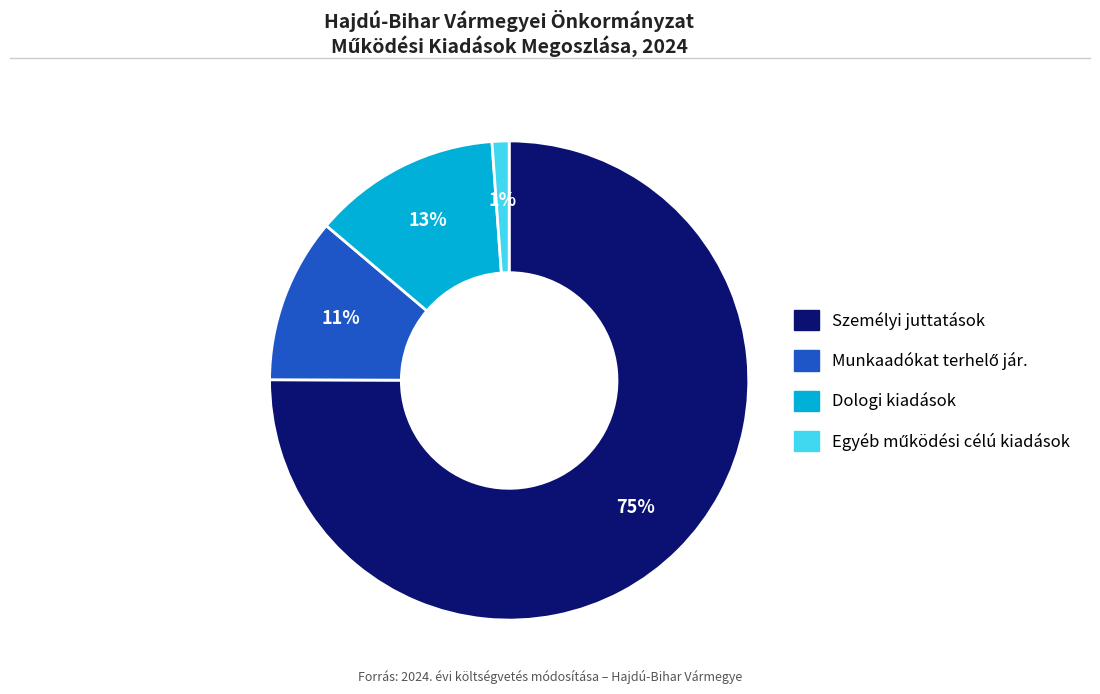

Count the number of slices in the pie.

4